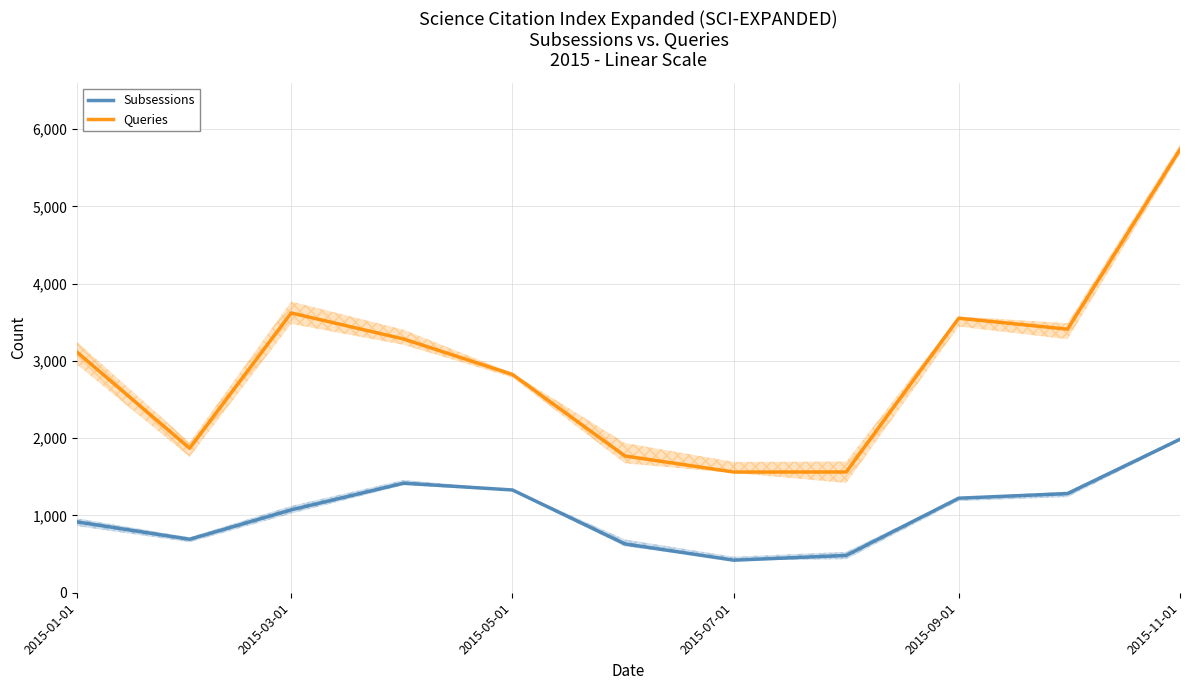

What are all the series names shown in the legend?

Subsessions, Queries